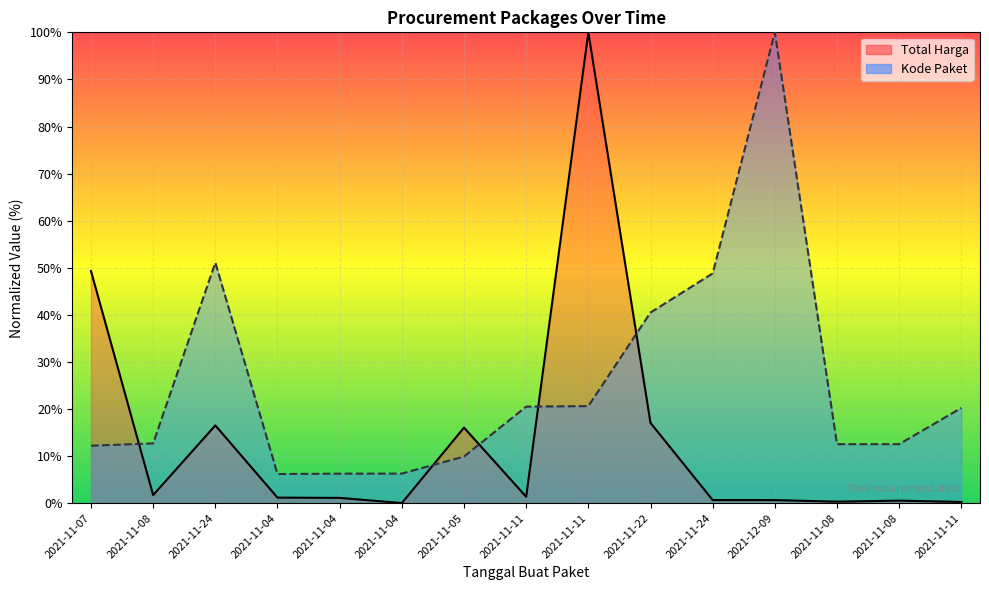

Which category has the highest value in the Total Harga series?

2021-11-11